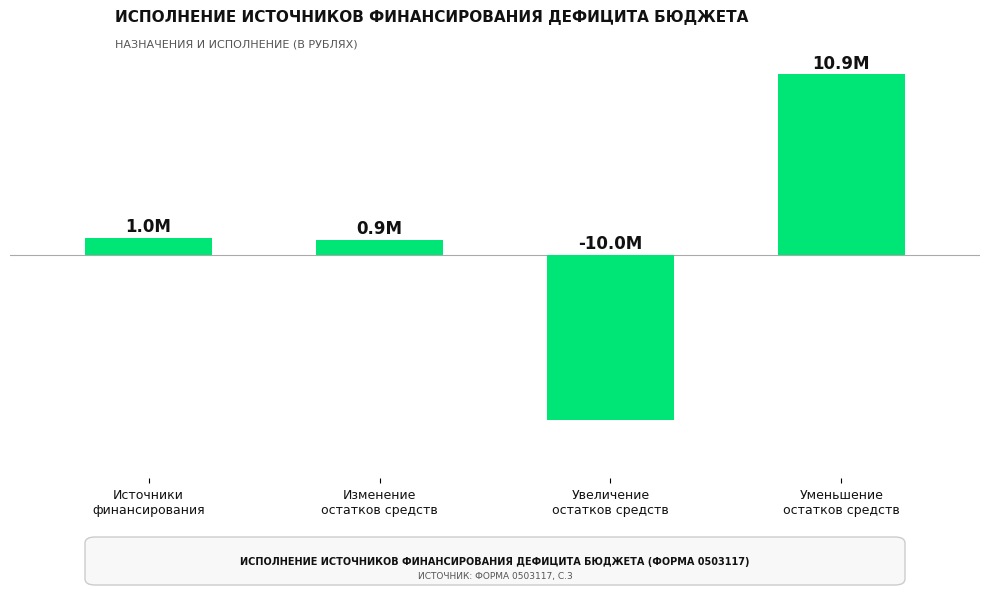

What is the change in value from Источники
финансирования to Изменение
остатков средств?

-143555.0